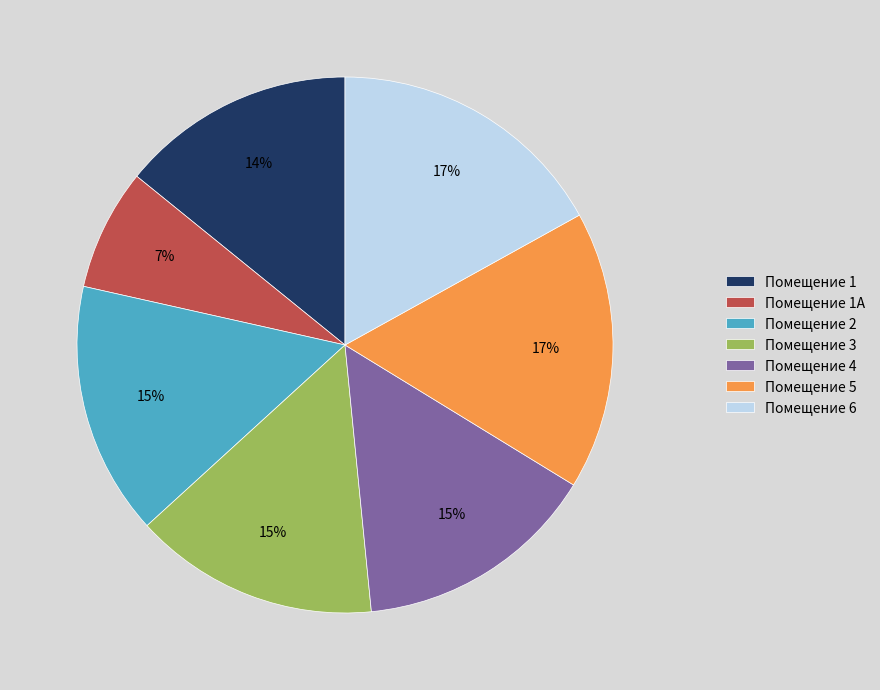

True or false: Помещение 2 accounts for 22% of the total.

False